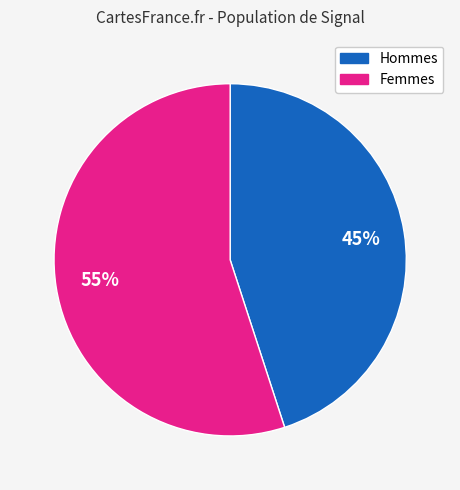

To the nearest percent, what is the average slice percentage?

50%